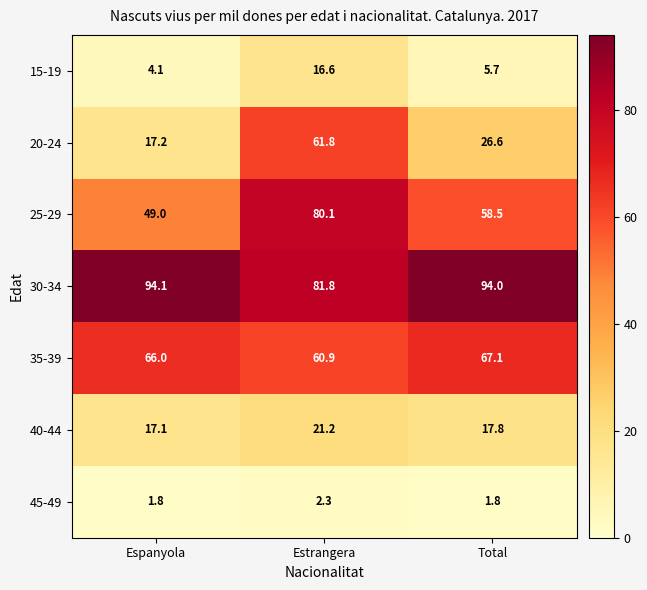

What is the spread (max minus min) of values at Estrangera?

79.5